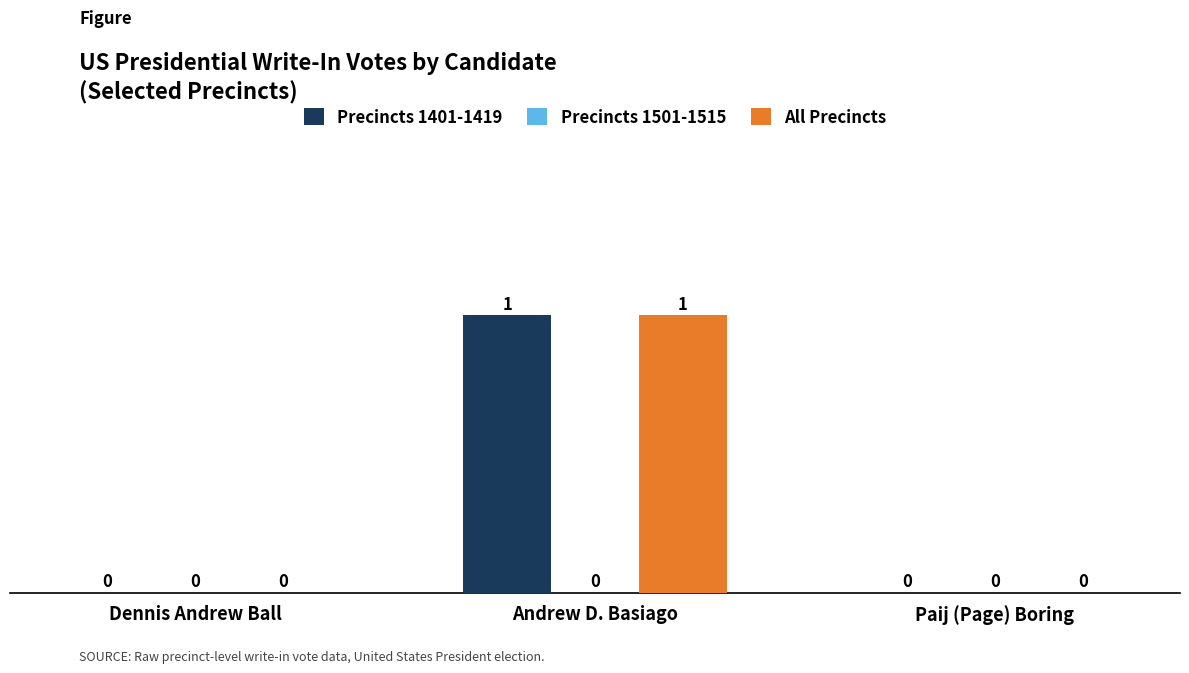

How many groups of bars are there?

3